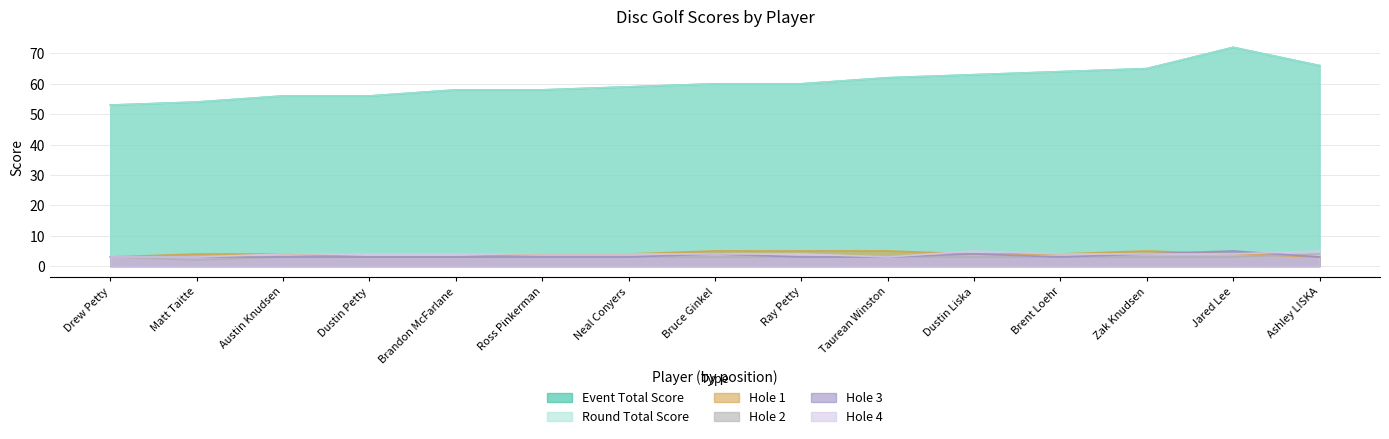

What is the label of the 12th point from the right?

Dustin Petty